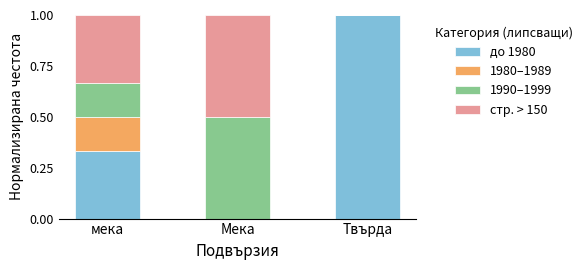

What is the highest value of the до 1980 series?

1.0